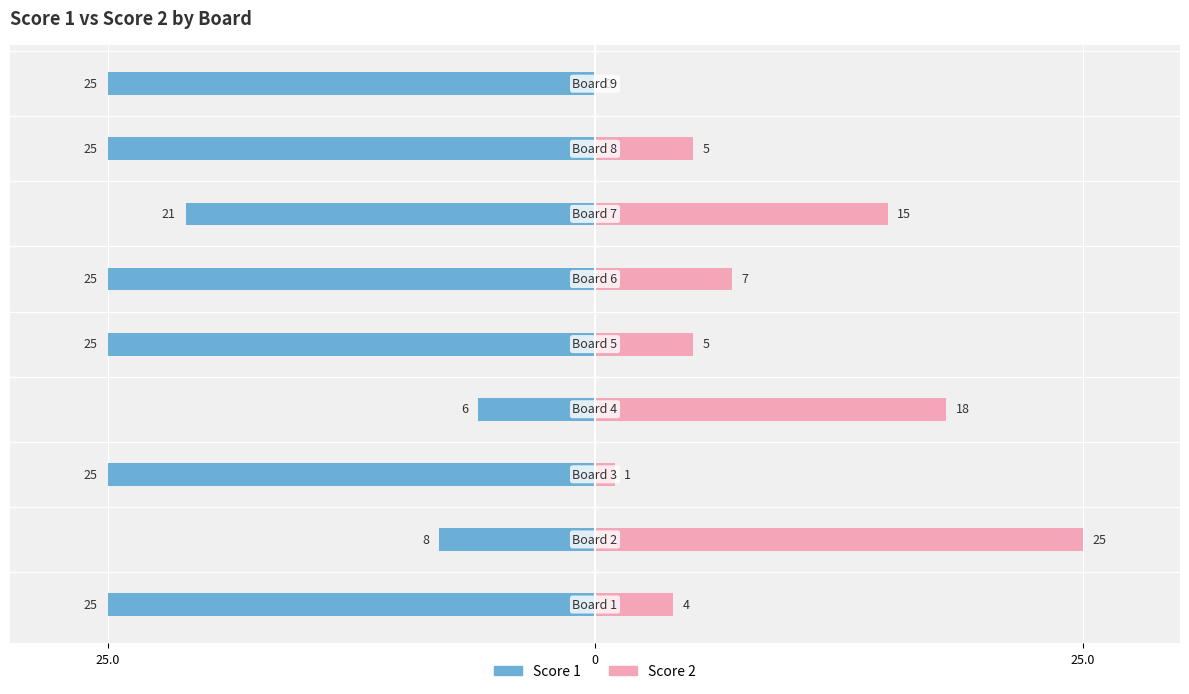

How many bars are there in each group?

2